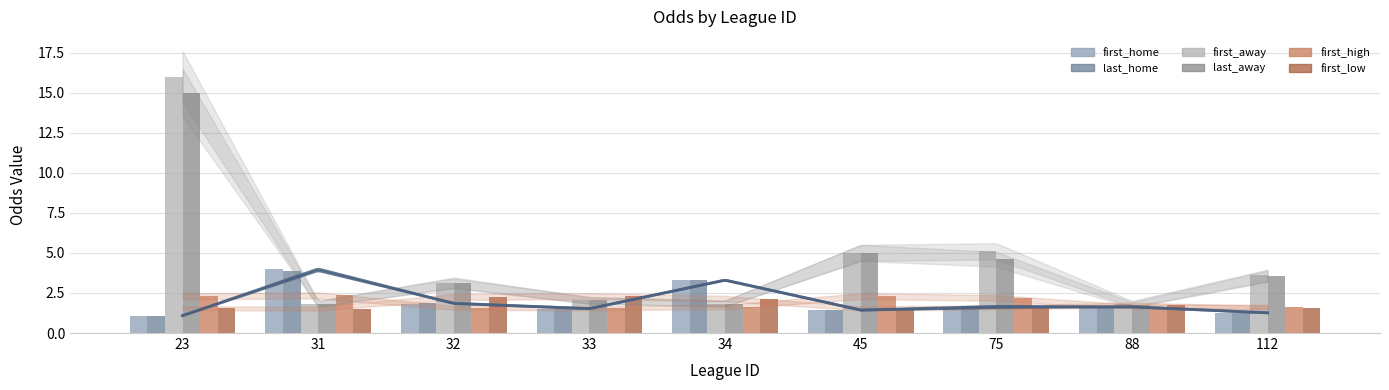

Which category has the highest value in the last_home series?

31